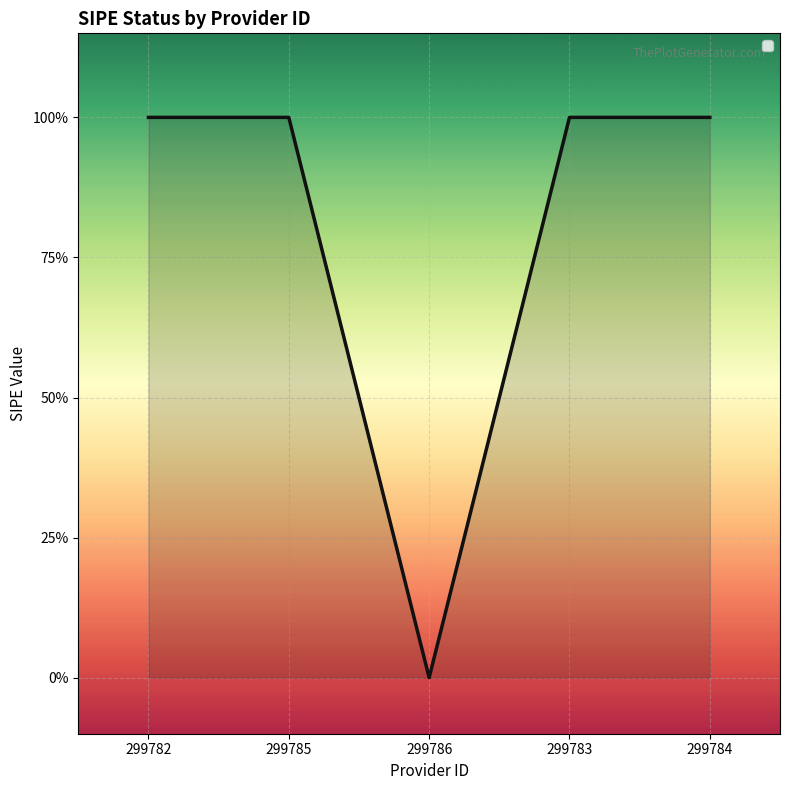

What is the label of the 4th point from the left?

299783